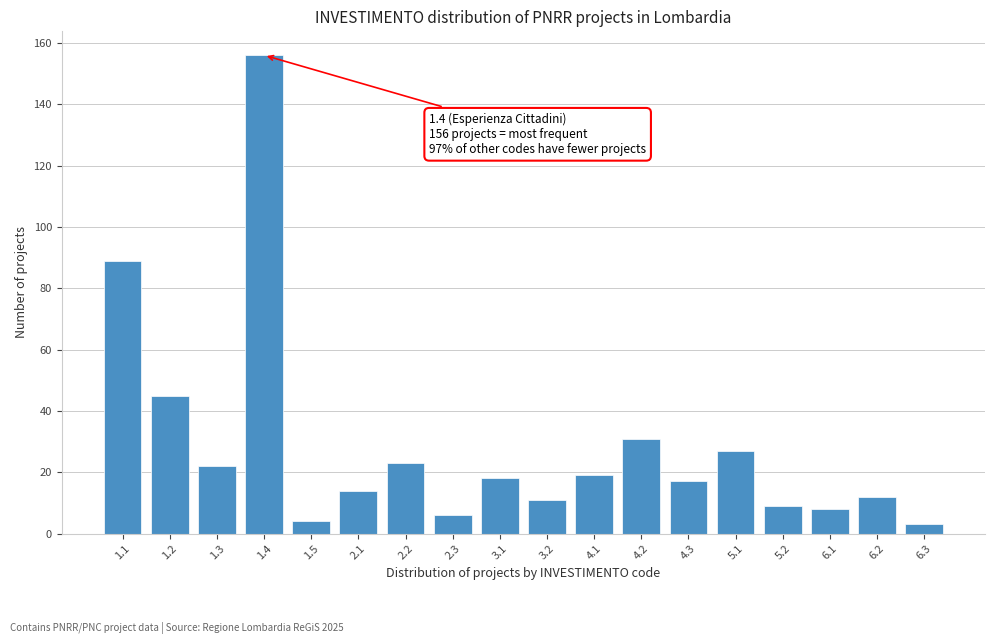

Reading right to left, transcribe all the data shown in this chart.

3	12	8	9	27	17	31	19	11	18	6	23	14	4	156	22	45	89